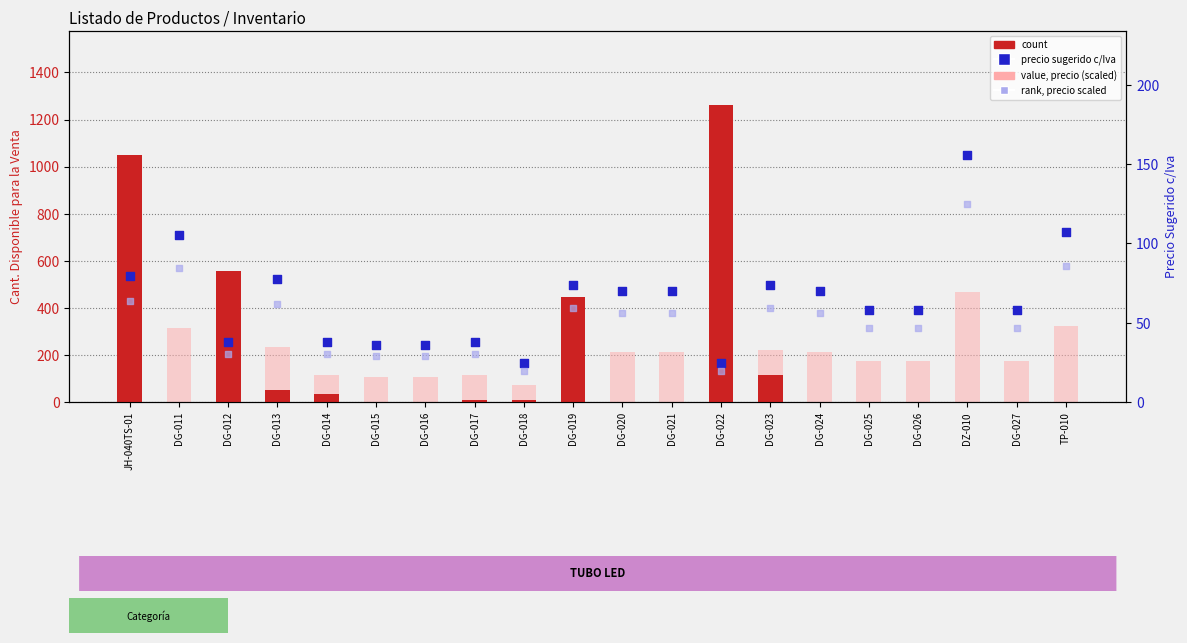

At how many categories does at least one series exceed 278?

7